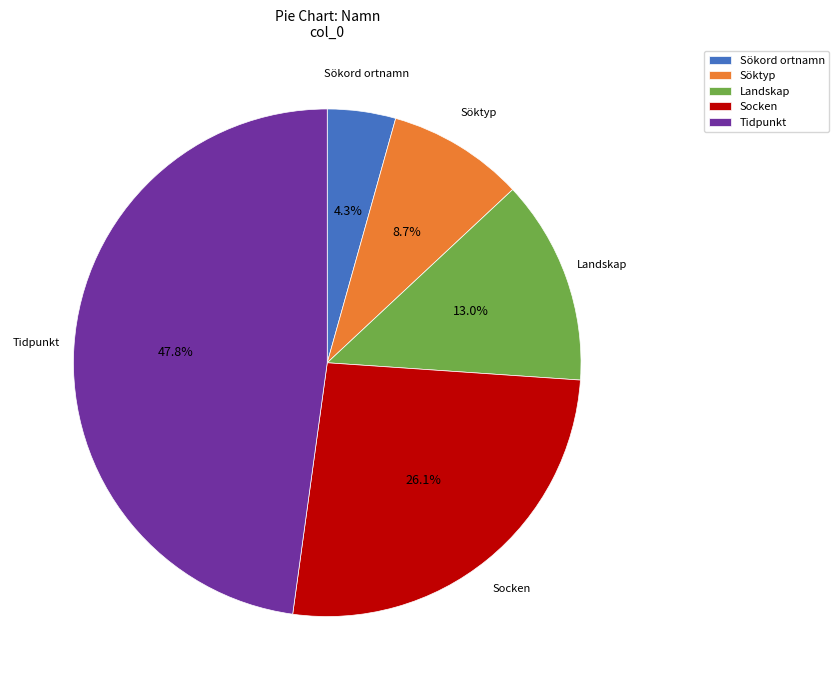

How much of the chart is everything except Sökord ortnamn?

95.7%